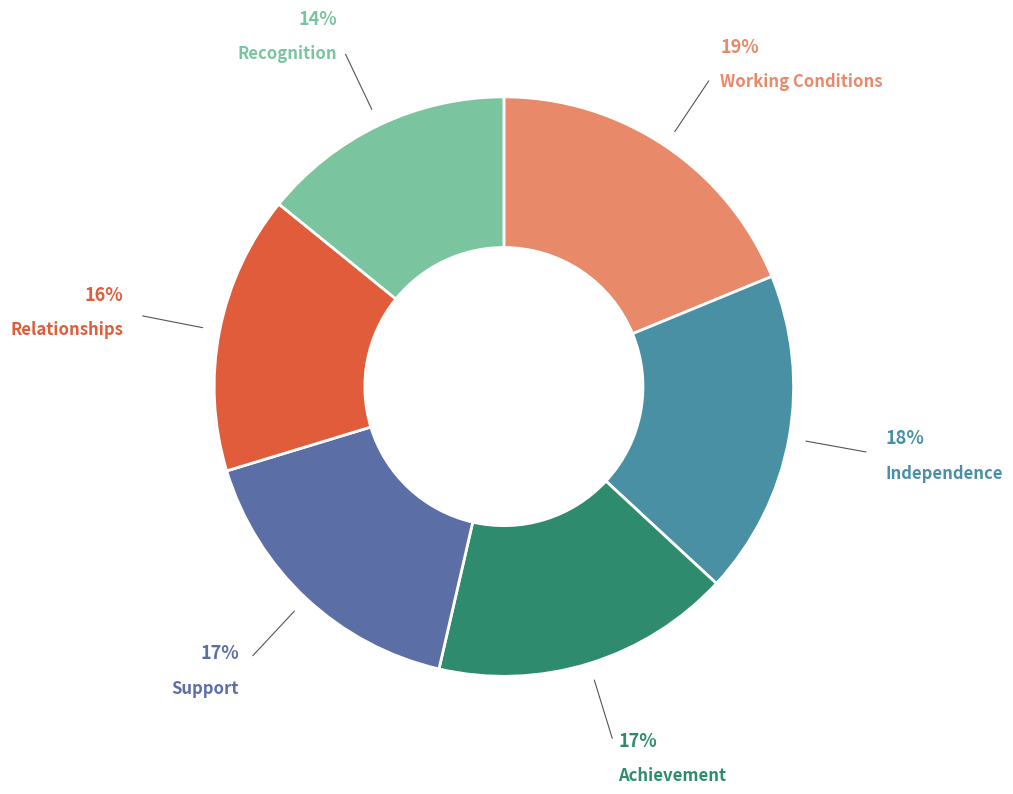

Between Support and Relationships, which is larger?

Support